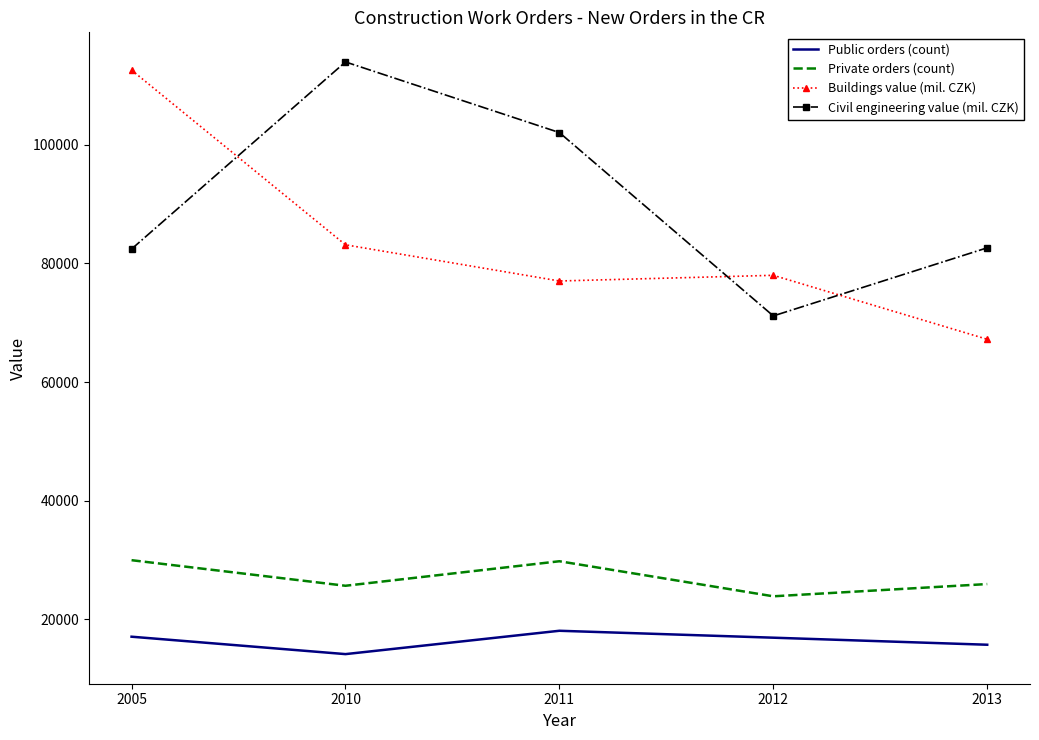

What is the difference between the highest and lowest values at 2005?

95507